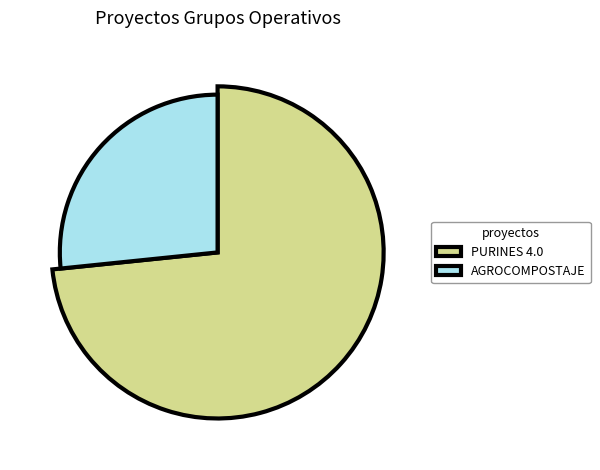

Count the number of slices in the pie.

2